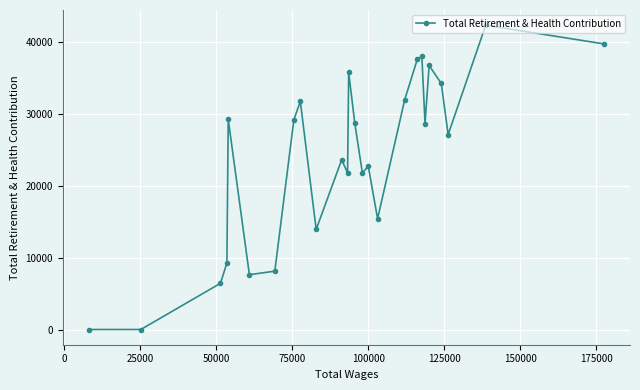

What is the maximum value shown in the chart?

42379